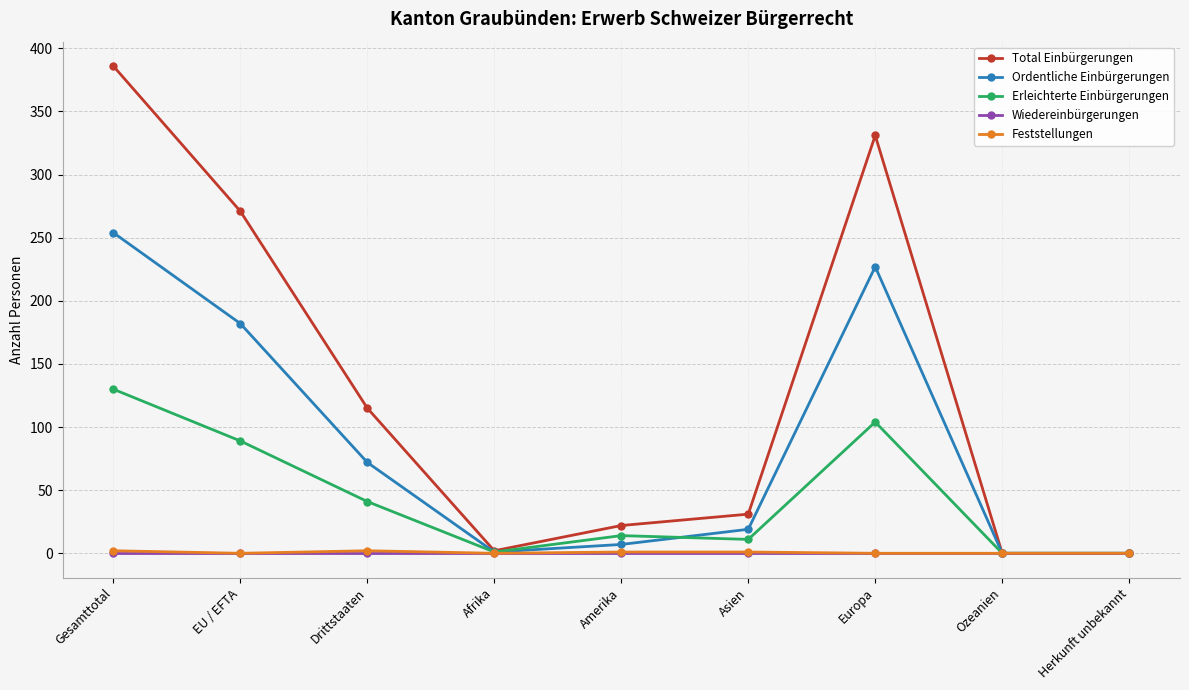

What is the sum of the Erleichterte Einbürgerungen values at Amerika and Asien?

25